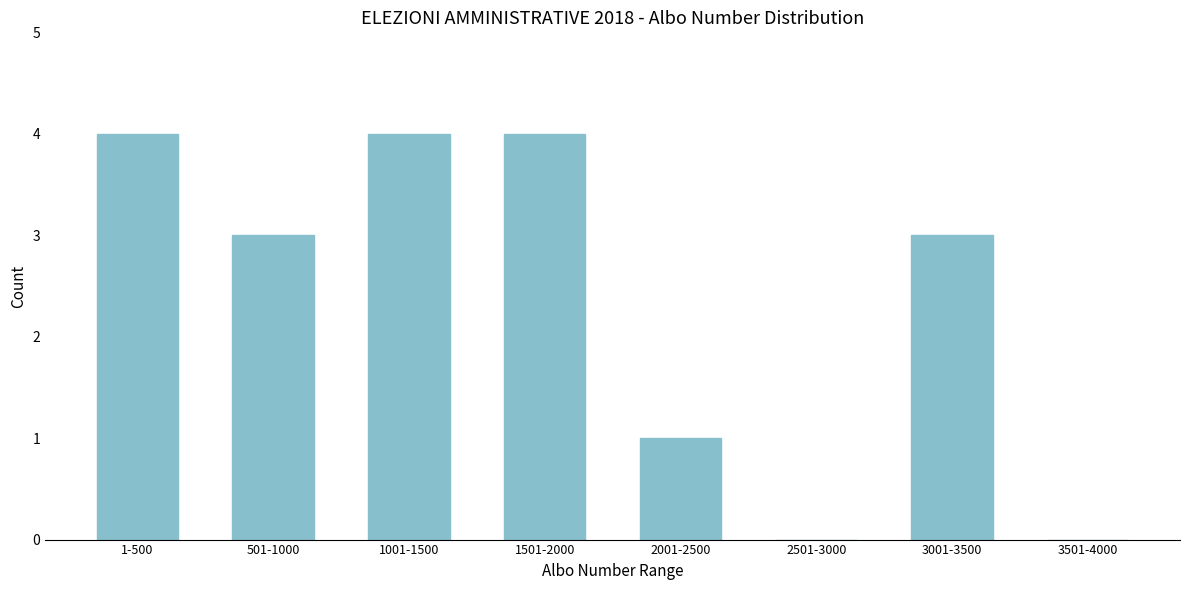

Reading left to right, transcribe all the data shown in this chart.

1-500=4	501-1000=3	1001-1500=4	1501-2000=4	2001-2500=1	2501-3000=0	3001-3500=3	3501-4000=0